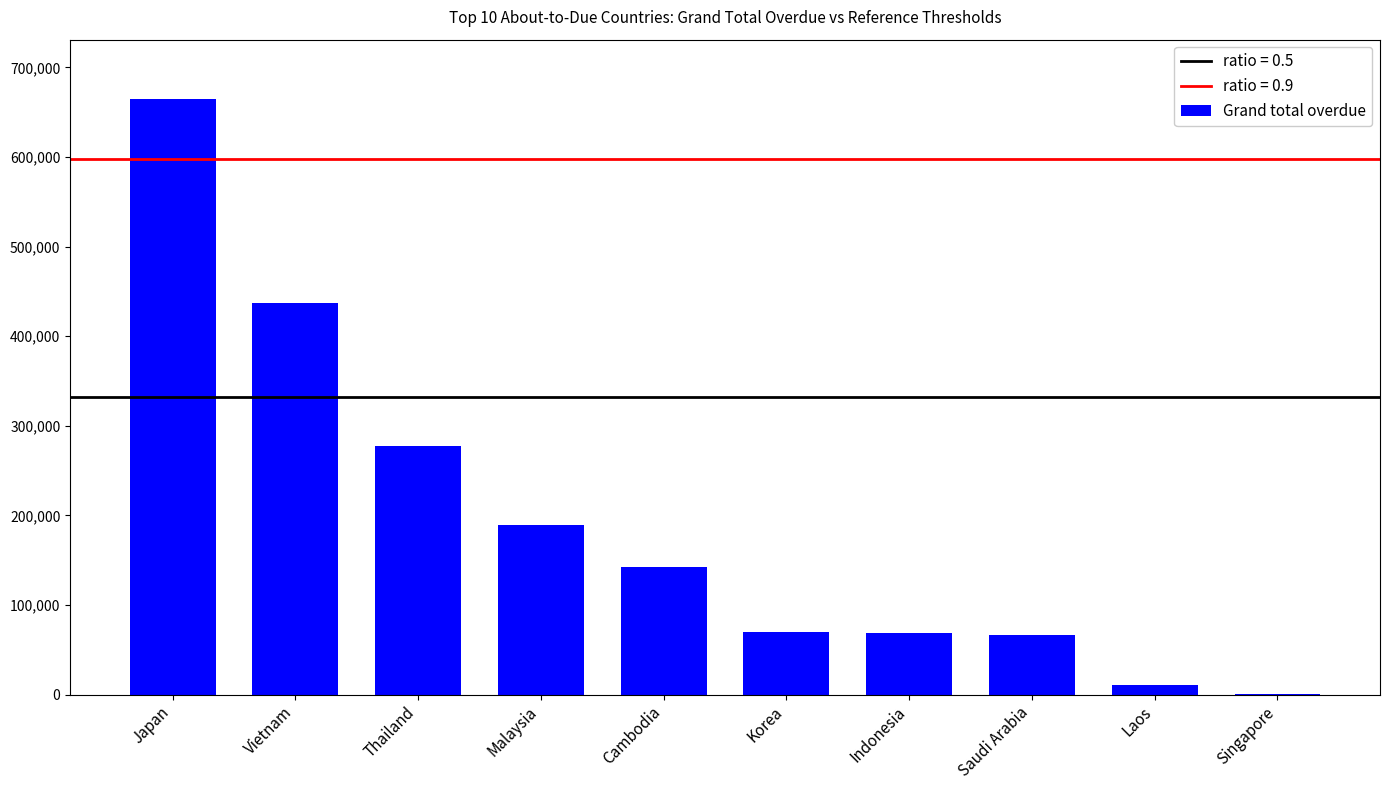

The chart shows a value of 664479.7 at Japan. True or false?

True